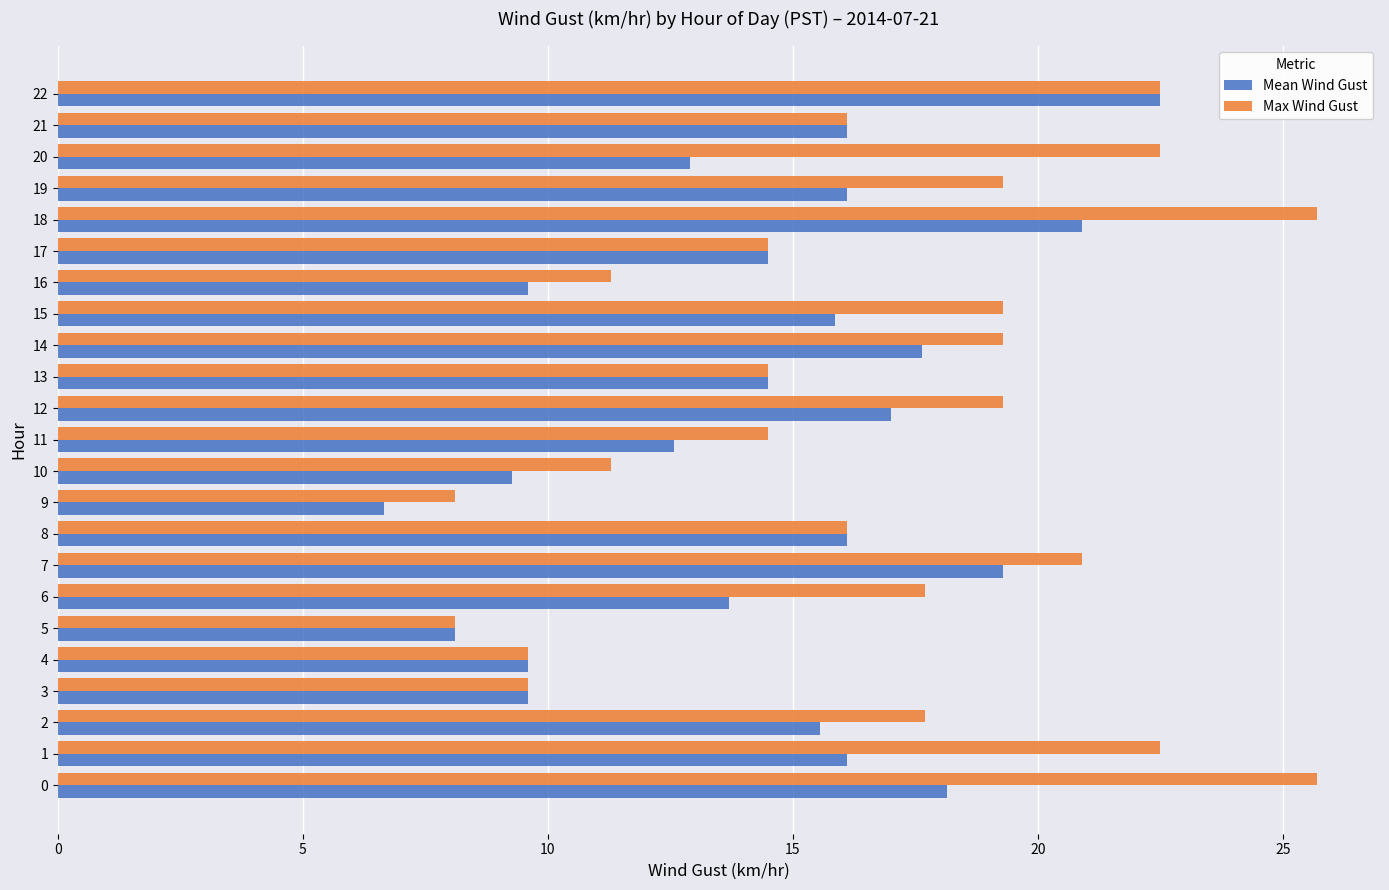

Which category has the highest value in the Mean Wind Gust series?

22